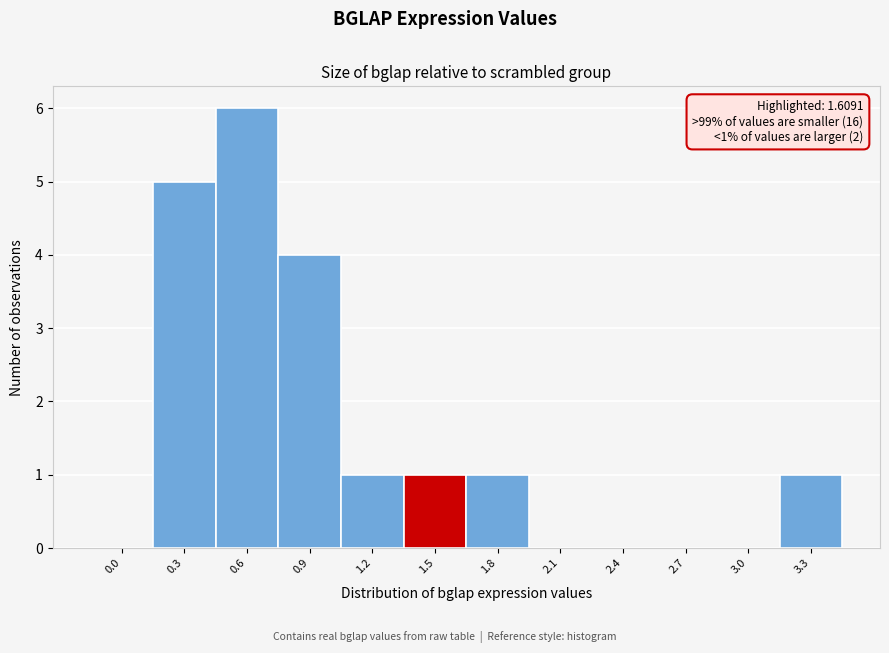

Reading left to right, transcribe all the data shown in this chart.

0.0=0	0.3=5	0.6=6	0.9=4	1.2=1	1.5=1	1.8=1	2.1=0	2.4=0	2.7=0	3.0=0	3.3=1